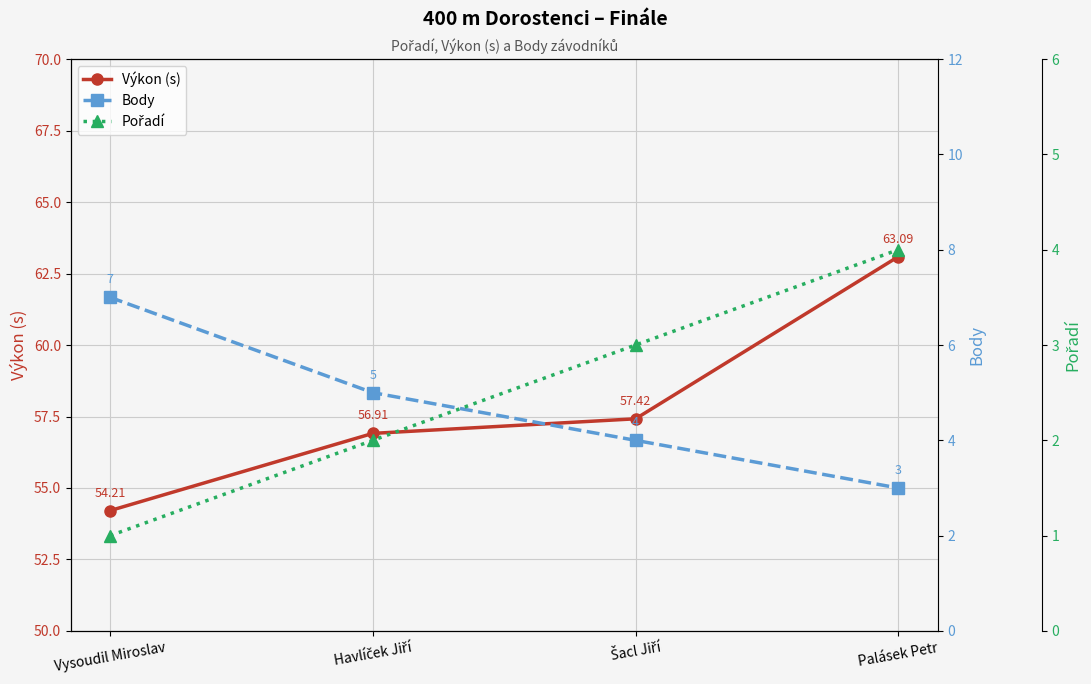

Which series has the largest range (max minus min)?

Výkon (s)